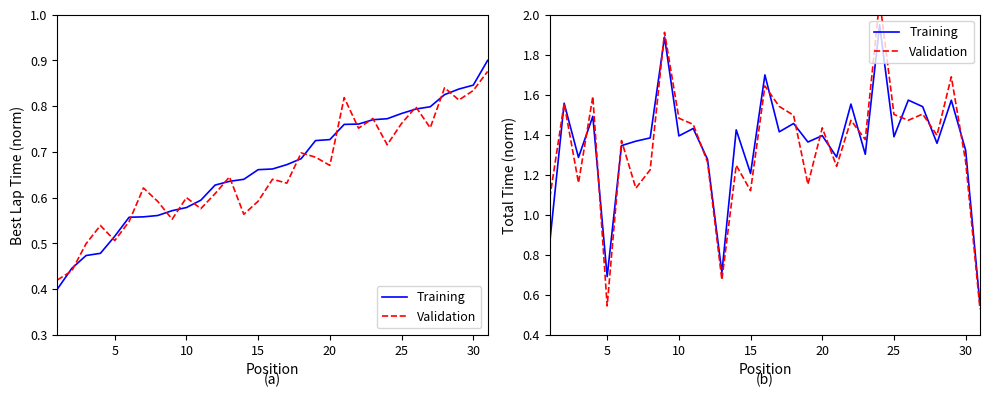

Is the value of Training at 8 greater than the value of Validation at 8?

No